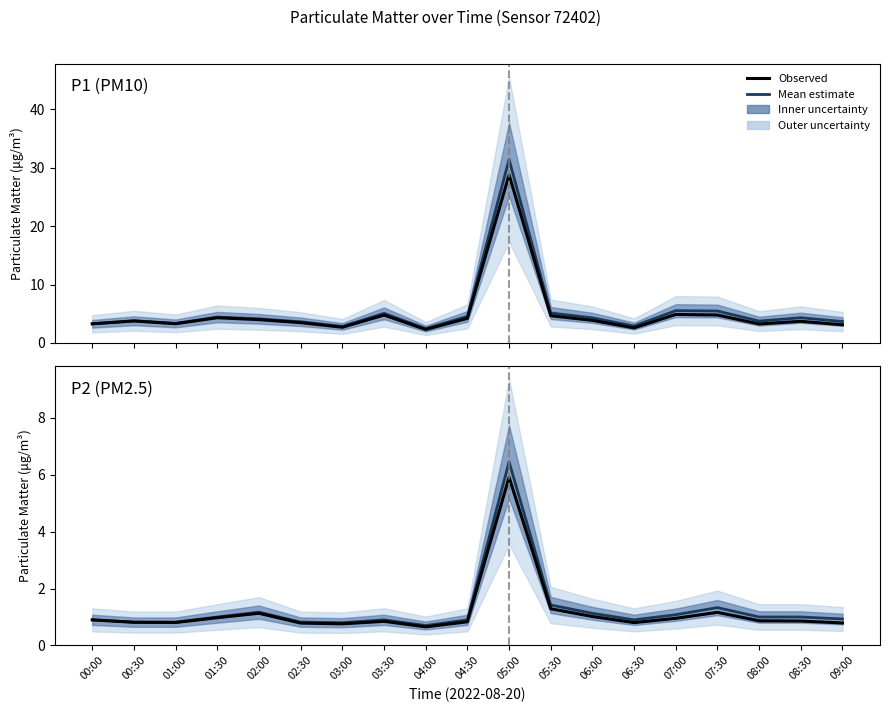

Which label corresponds to the largest value in the chart?

05:00